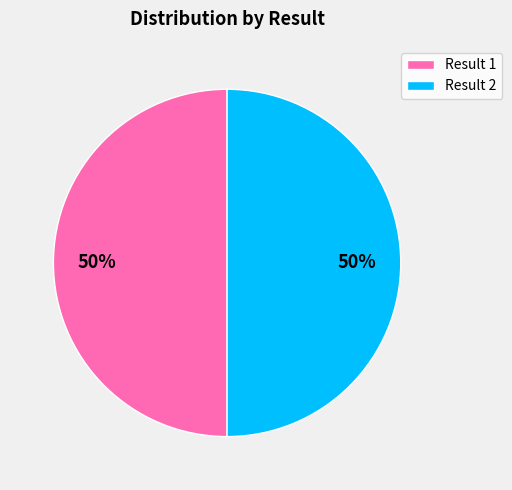

Approximately how many times larger is the value at Result 1 compared to Result 2?

1.0